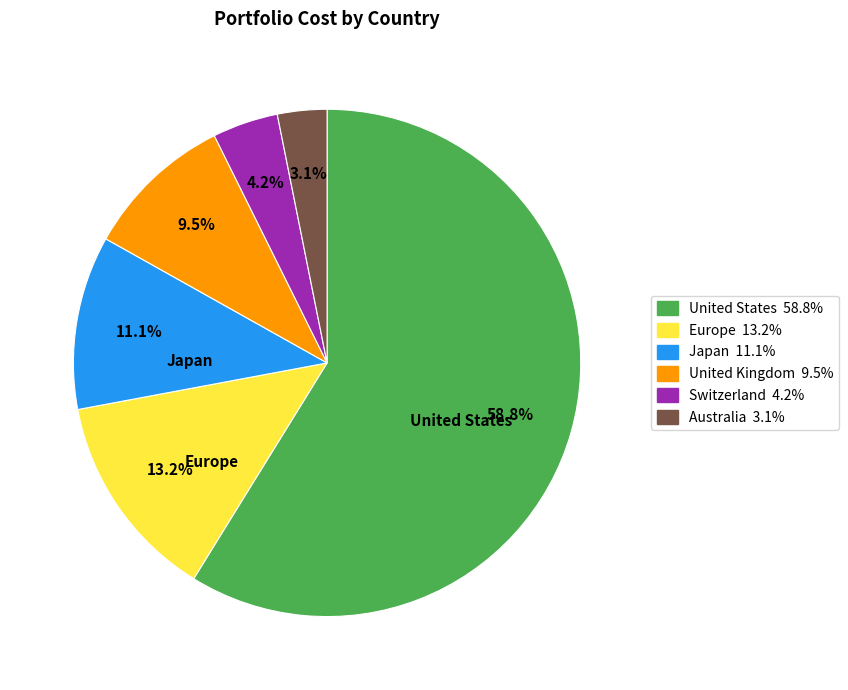

How many slices are in this pie chart?

6